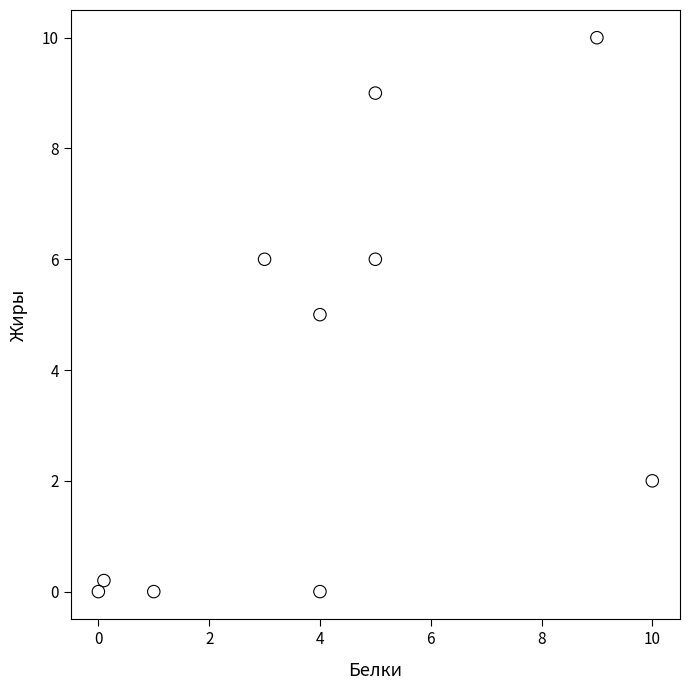

What is the average X value?

4.1